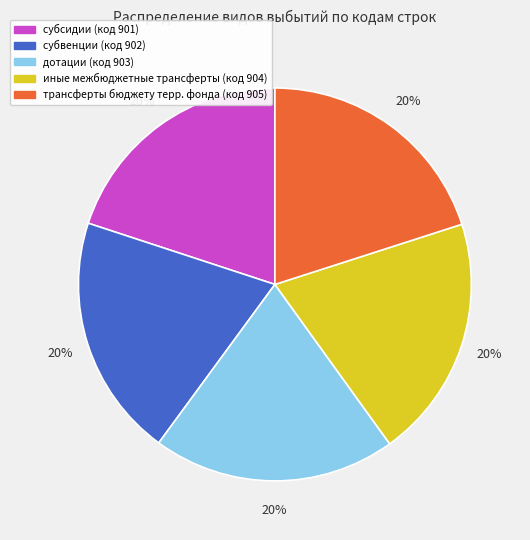

Is there a majority slice in this chart?

No